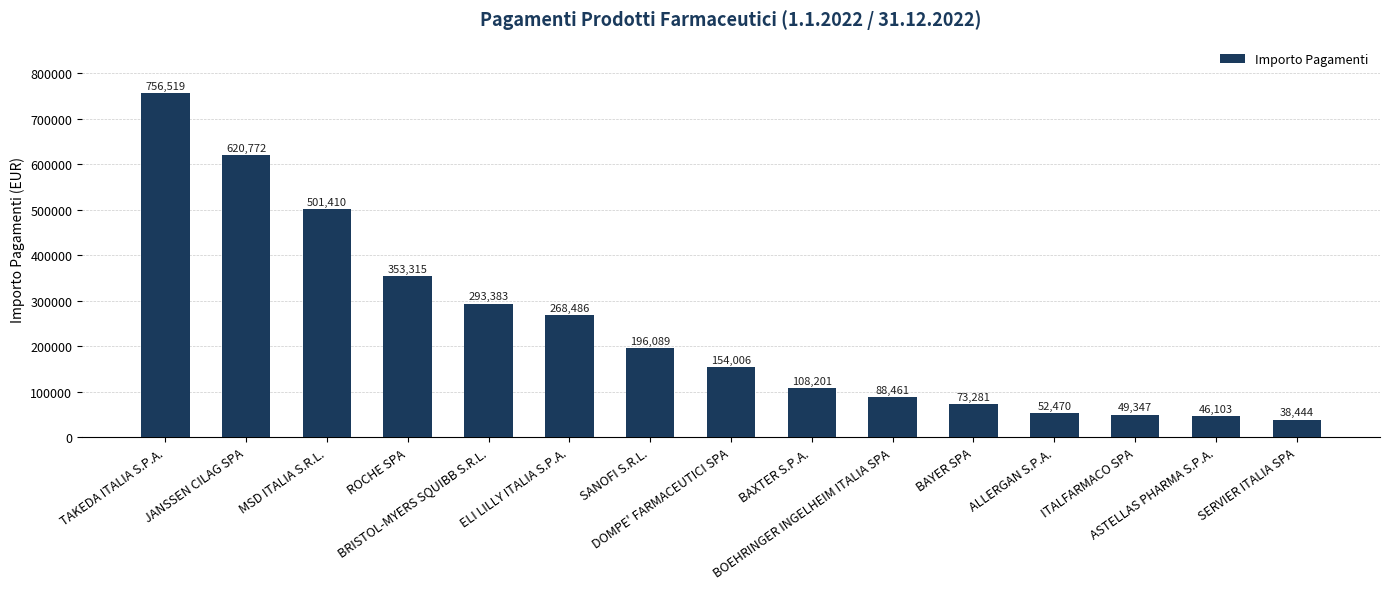

List the labels in order of value, largest first.

TAKEDA ITALIA S.P.A., JANSSEN CILAG SPA, MSD ITALIA S.R.L., ROCHE SPA, BRISTOL-MYERS SQUIBB S.R.L., ELI LILLY ITALIA S.P.A., SANOFI S.R.L., DOMPE' FARMACEUTICI SPA, BAXTER S.P.A., BOEHRINGER INGELHEIM ITALIA SPA, BAYER SPA, ALLERGAN S.P.A., ITALFARMACO SPA, ASTELLAS PHARMA S.P.A., SERVIER ITALIA SPA